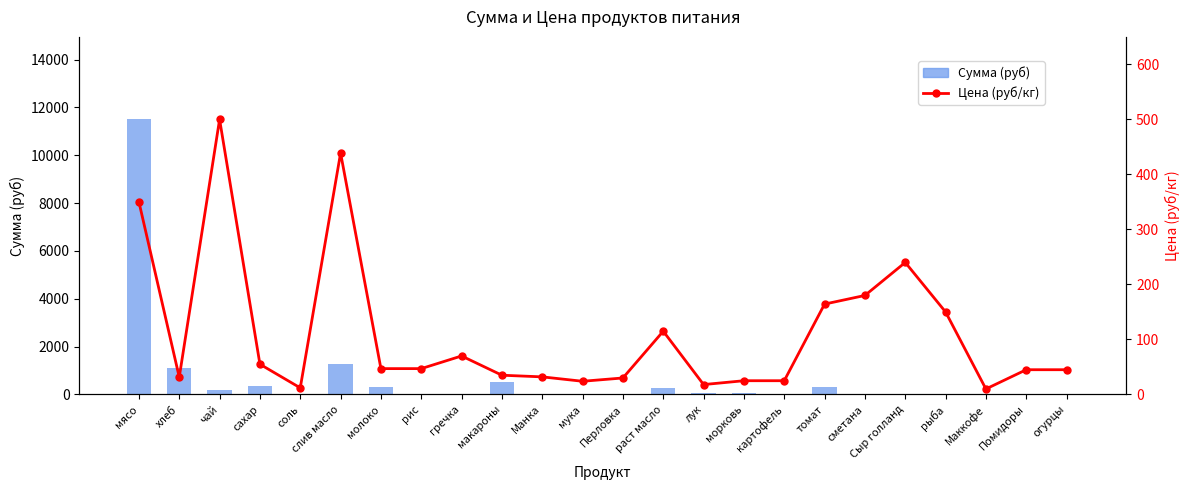

Which series has the widest spread of values?

Сумма (руб)